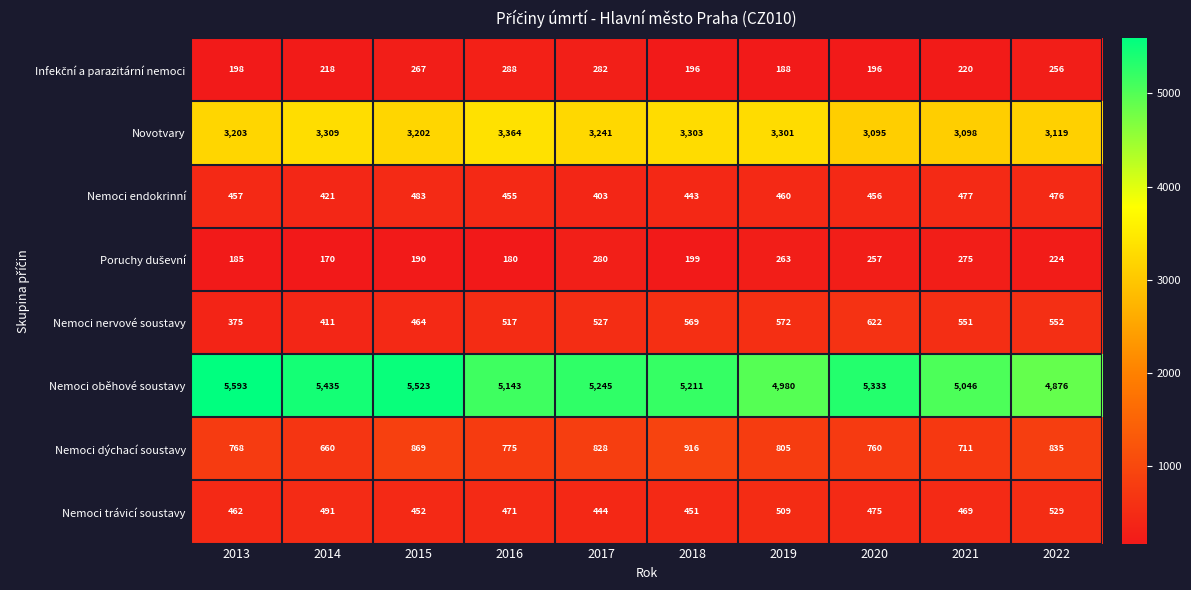

True or false: Nemoci nervové soustavy has a value of 517 at 2016.

True